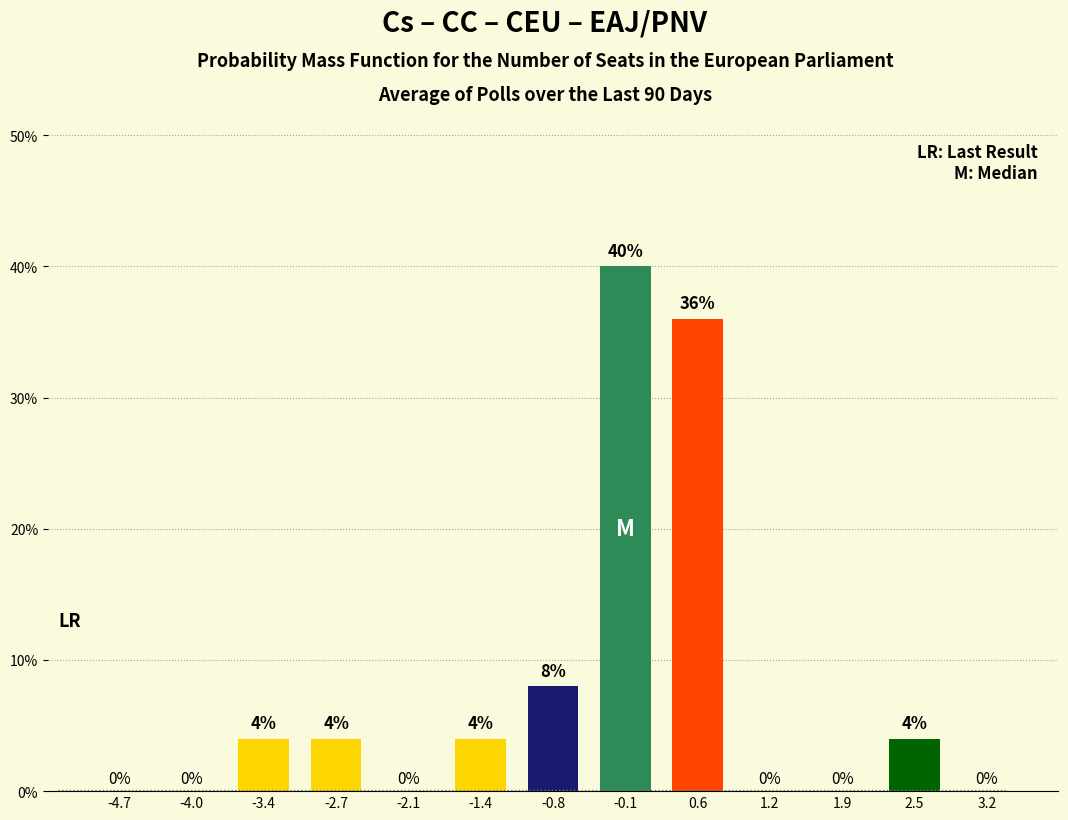

Reading left to right, what are all the values shown in this chart?

-4.7=0	-4.0=0	-3.4=4	-2.7=4	-2.1=0	-1.4=4	-0.8=8	-0.1=40	0.6=36	1.2=0	1.9=0	2.5=4	3.2=0